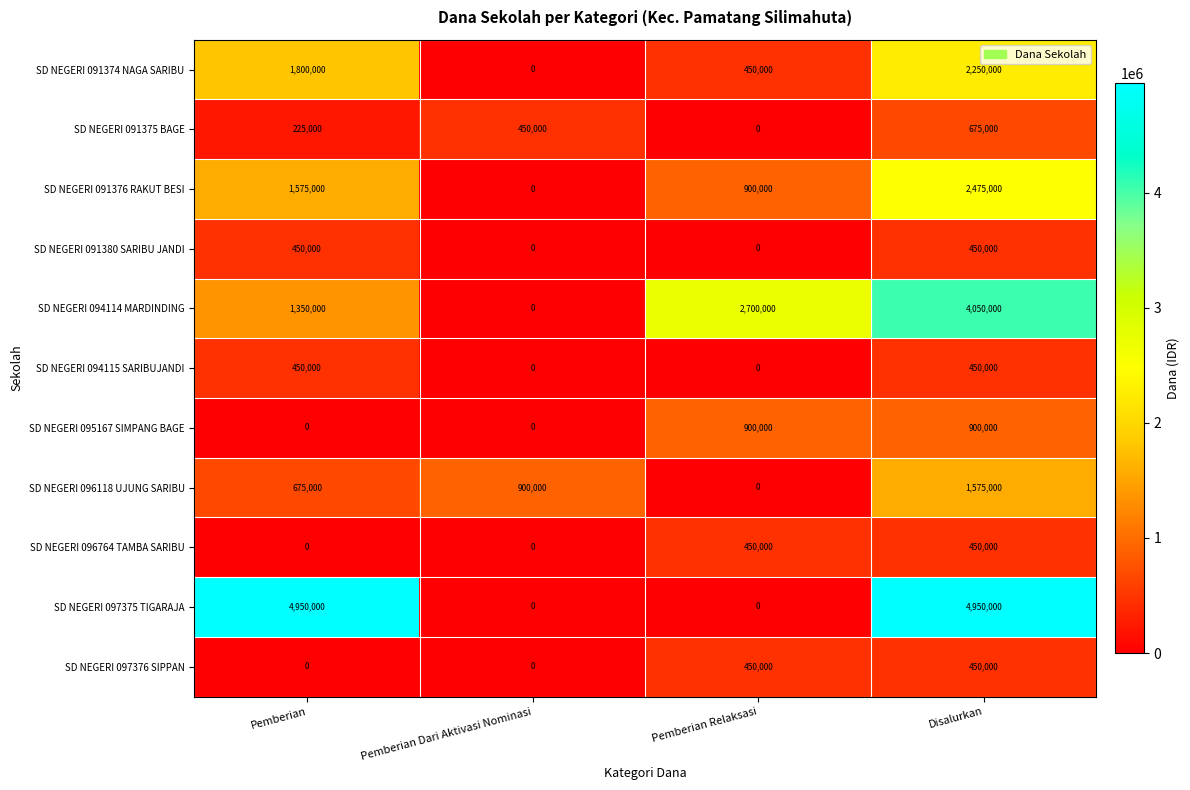

What is the spread (max minus min) of values at Pemberian Dari Aktivasi Nominasi?

900000